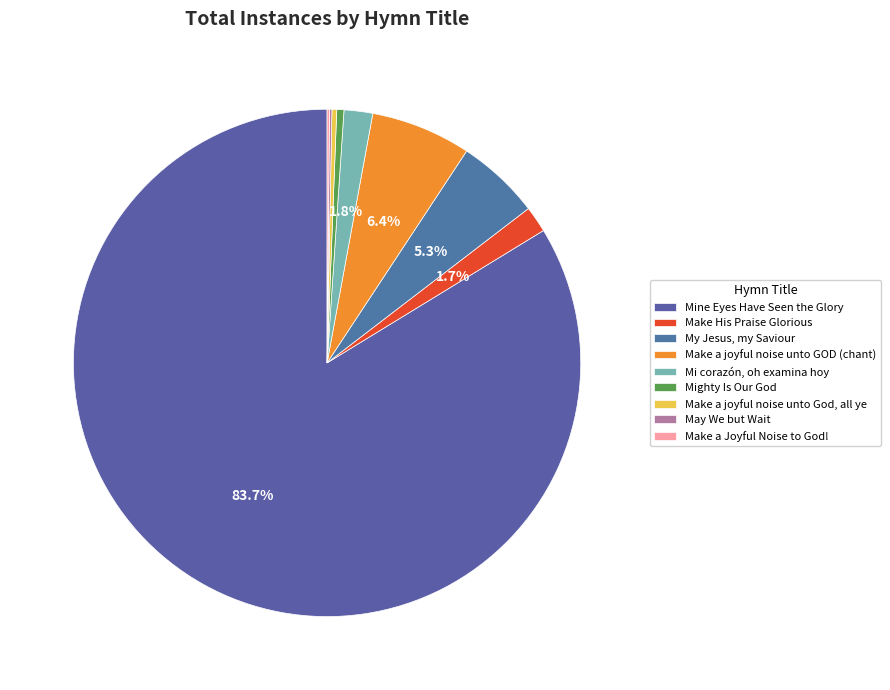

What percentage is the Make His Praise Glorious slice, to the nearest percent?

2%